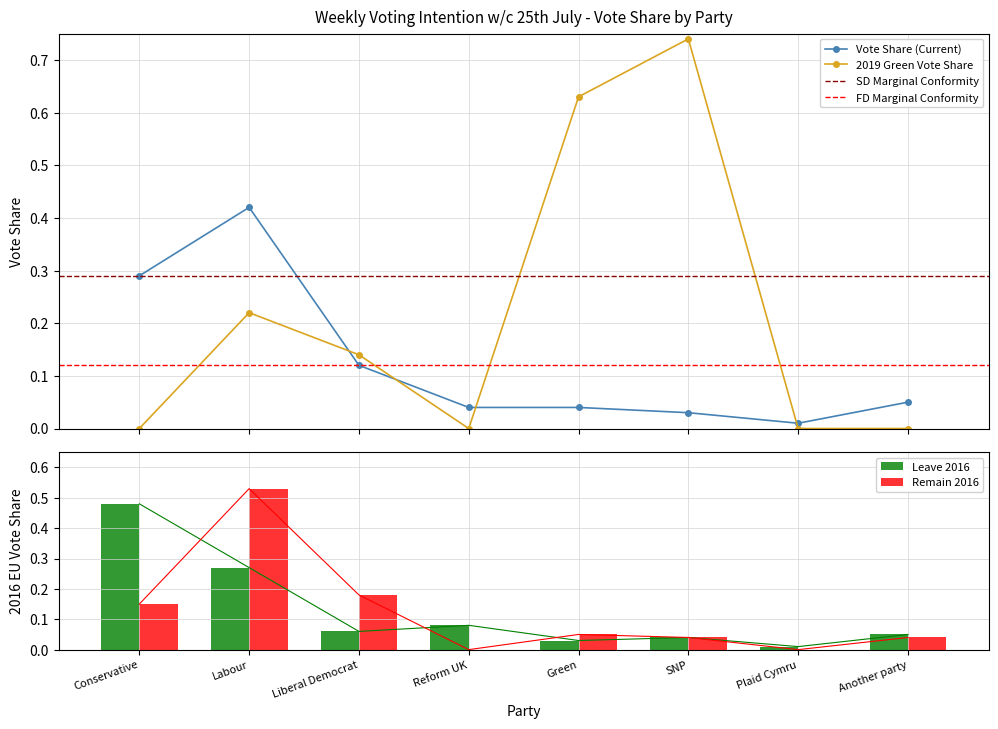

Are the bars horizontal?

No